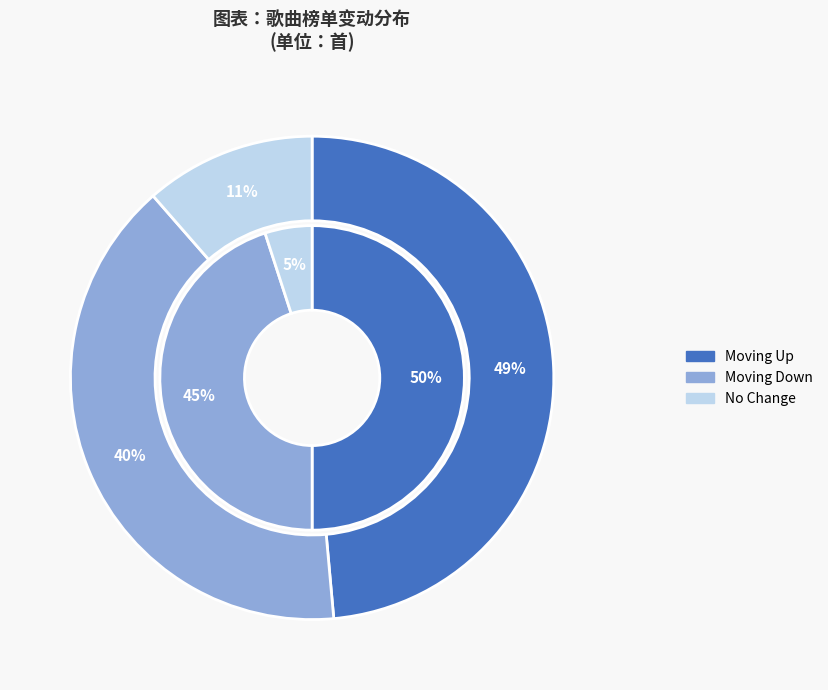

How many segments does this pie chart have?

3